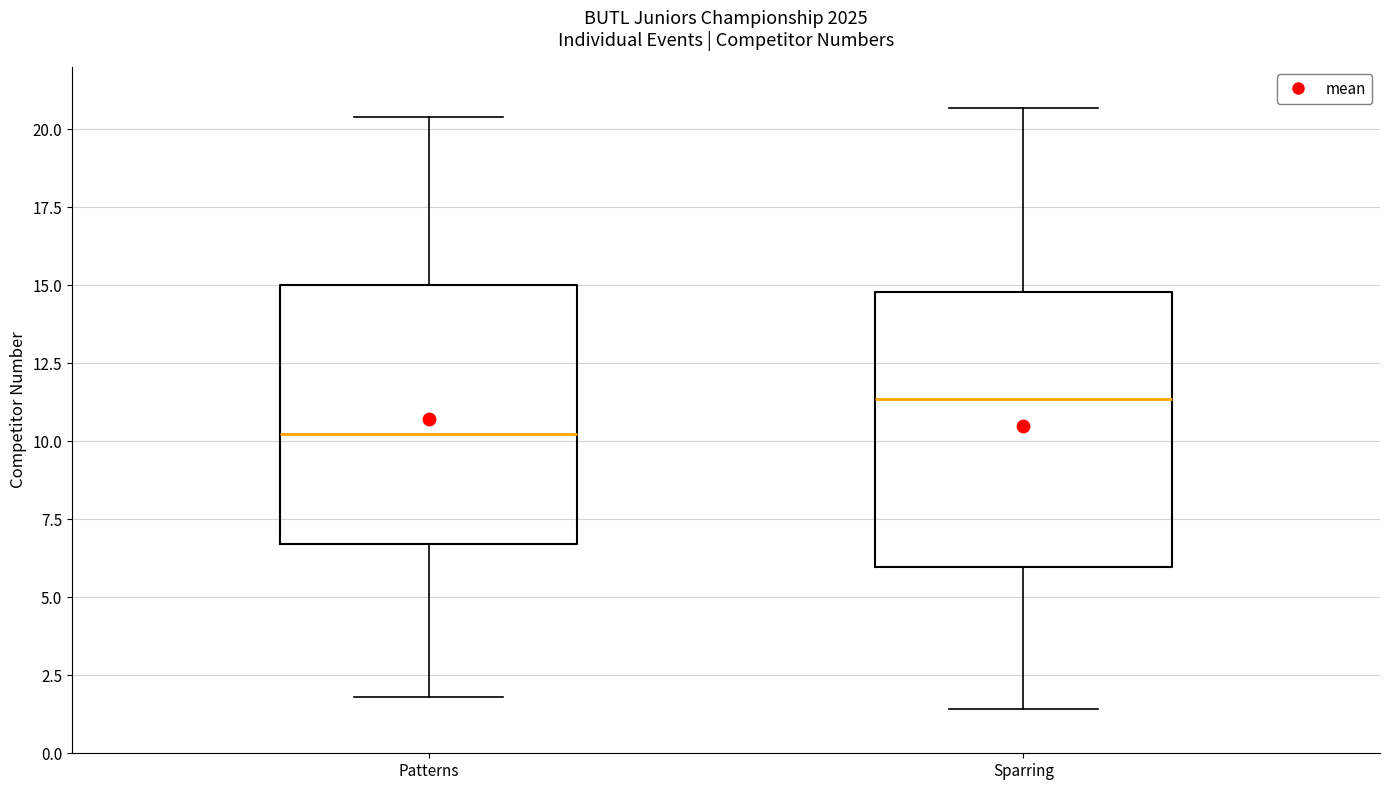

Reading left to right, transcribe this box plot: for each box, give where its median line is, the range the box spans, and where its two whiskers end, as read against the y-axis. The values are not printed on the chart, so give them approximately, as read against the axis.

Patterns: median 10.0, box 6.5 to 15.0, whiskers 2.0 to 20.5
Sparring: median 11.5, box 6.0 to 15.0, whiskers 1.5 to 20.5